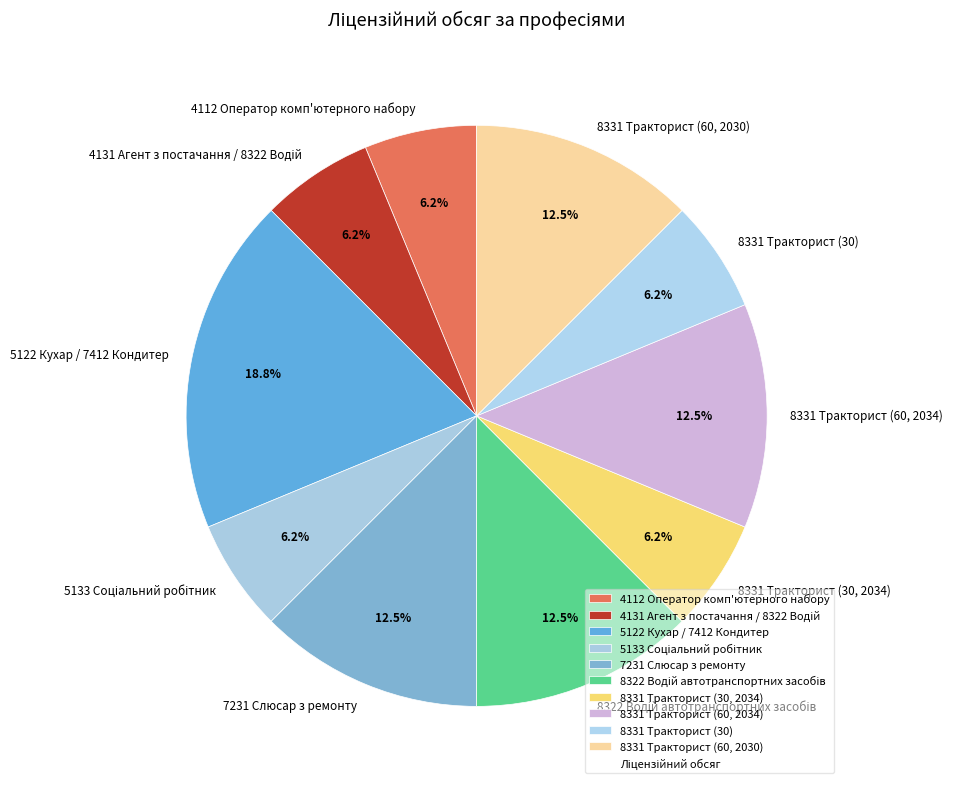

Is there a majority slice in this chart?

No